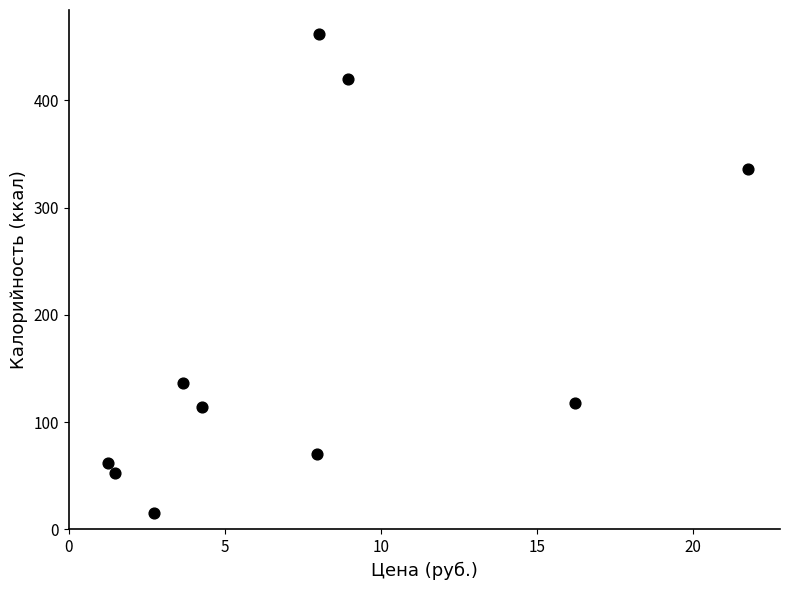

What is the average X value?

7.6